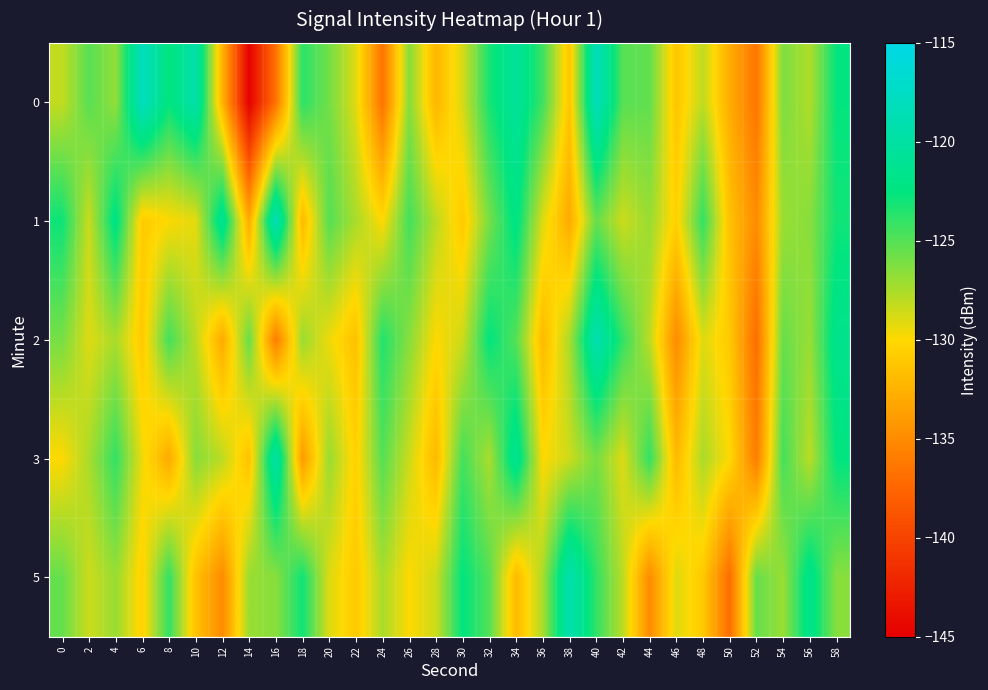

At which category does the chart reach its peak across all series?

6